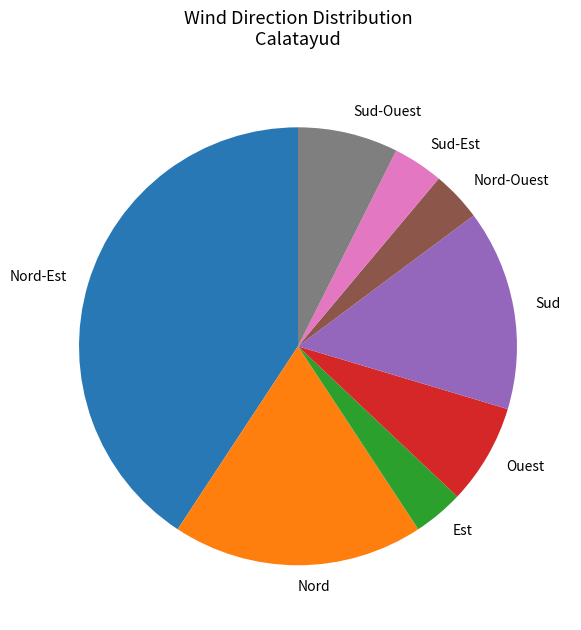

Which category has the biggest portion of the pie?

Nord-Est